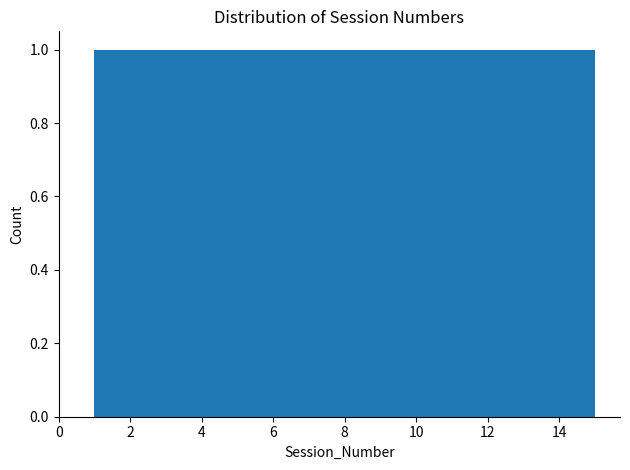

What is the height of the bar covering 12.2 to 13.2 on the x-axis? Neither the bar edges nor the heights are printed on the chart, so give them approximately, as read against the axes.

1